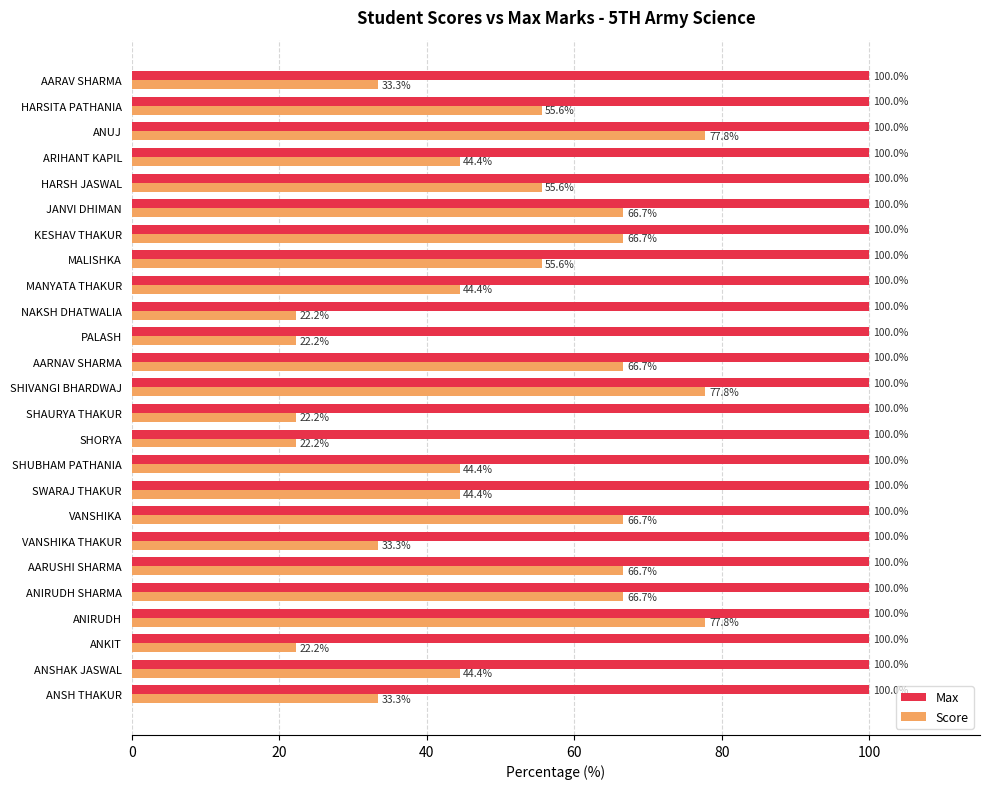

Which series has the widest spread of values?

Score